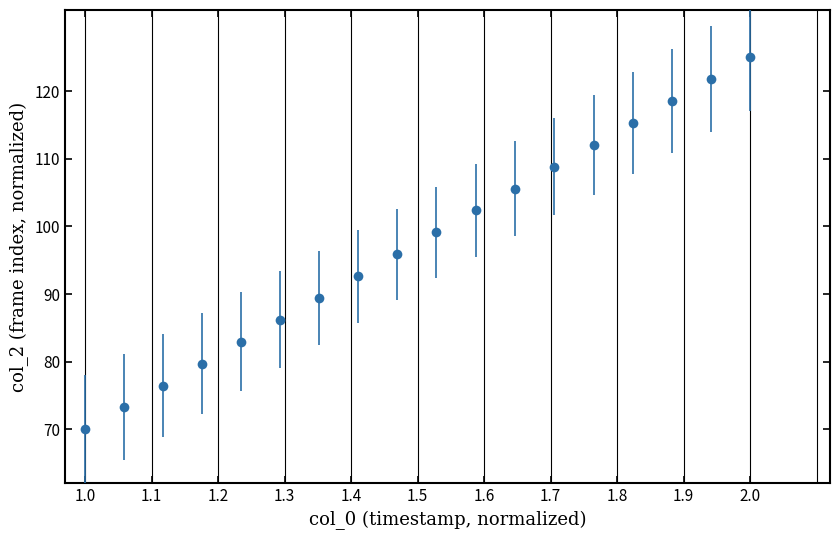

What is the value of the 5th point from the left?

82.9